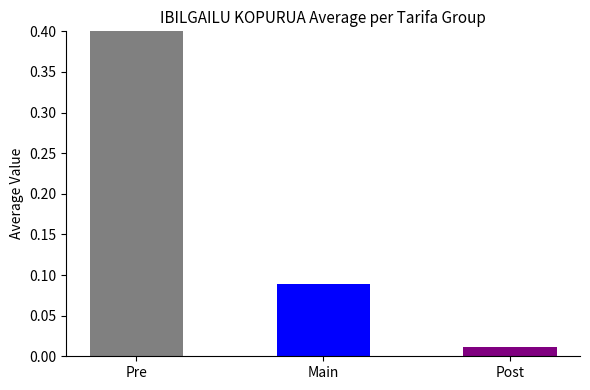

Rank the categories by value from highest to lowest.

Pre, Main, Post